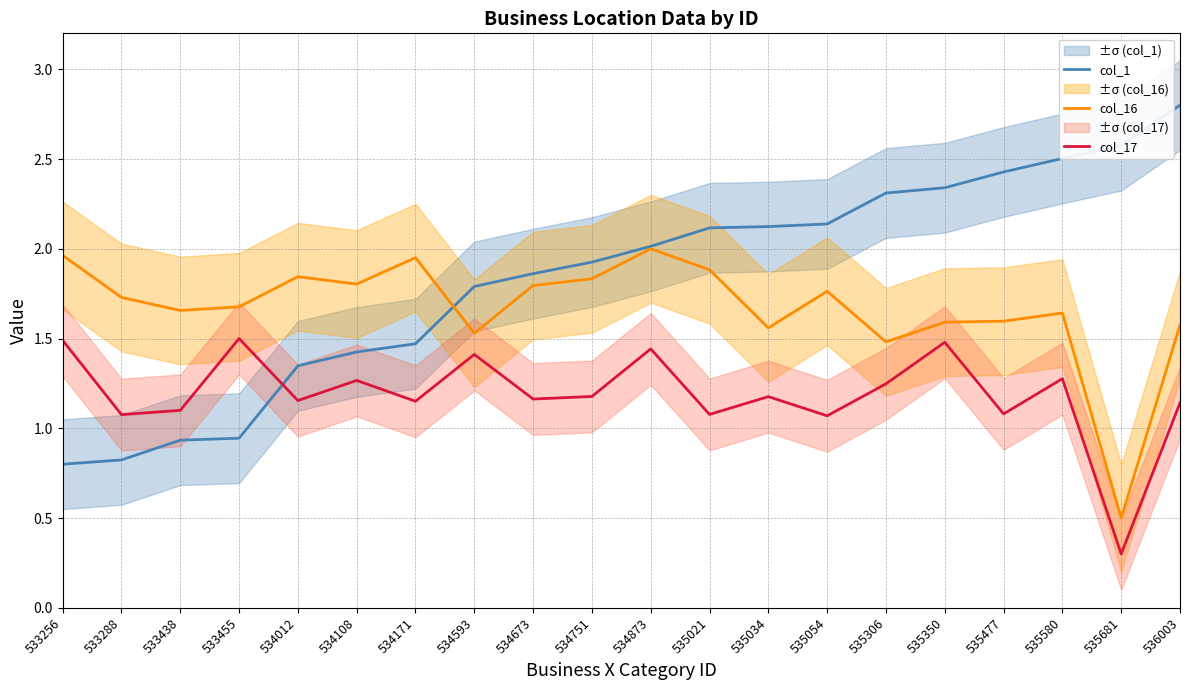

Does the chart have visible grid lines?

Yes